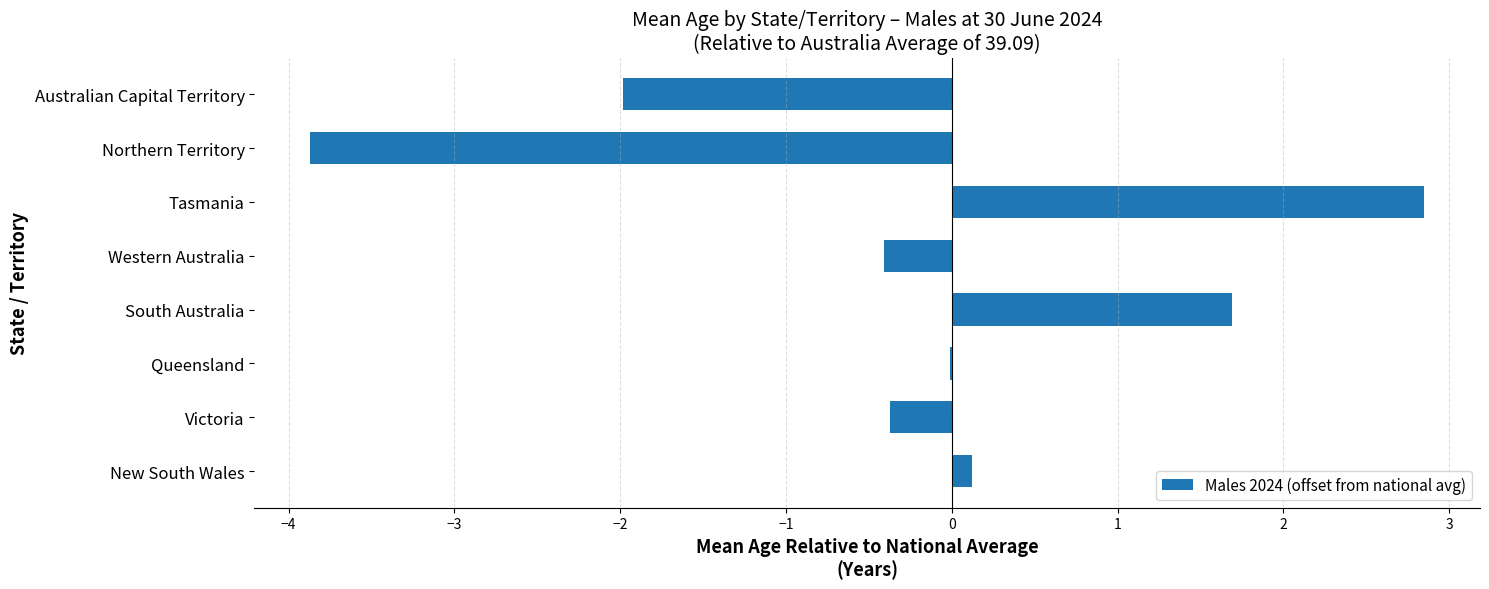

Which label corresponds to the largest value in the chart?

Tasmania